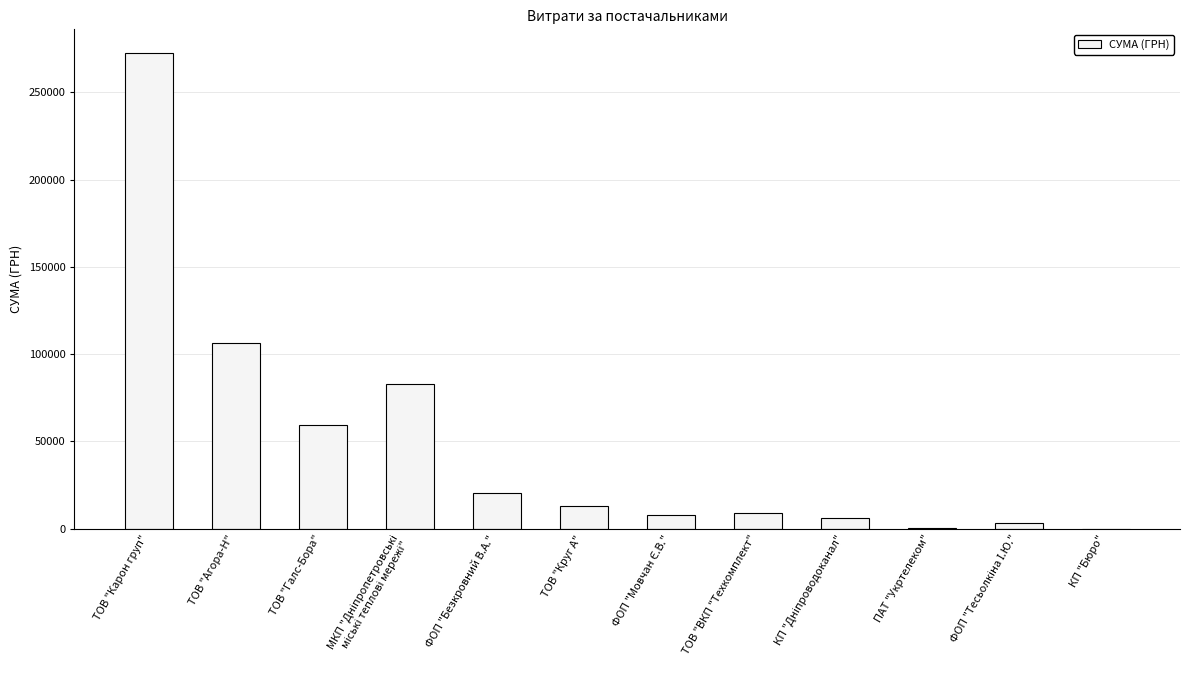

Does the chart contain stacked bars?

No